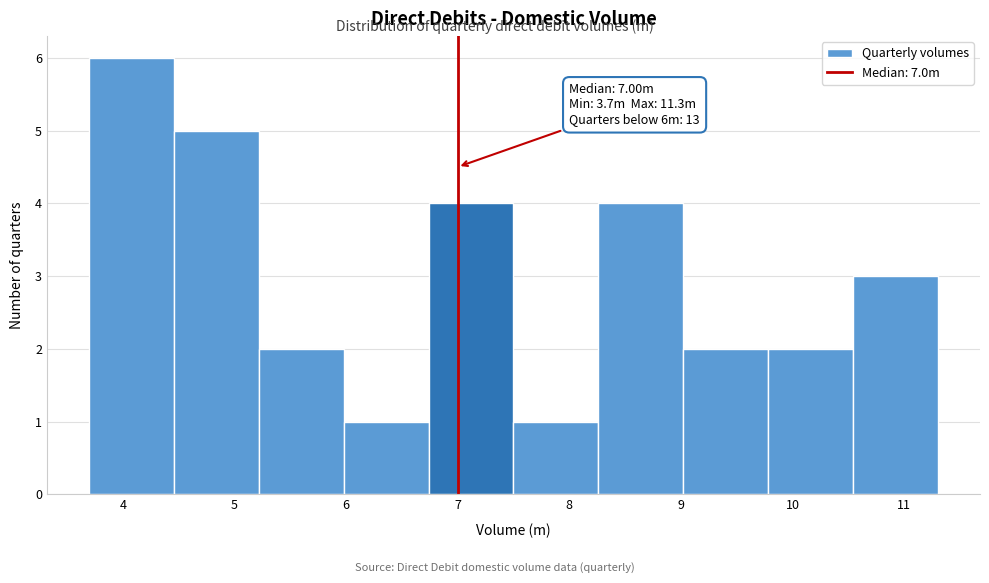

Which range on the x-axis has the tallest bar?

3.70 to 4.46